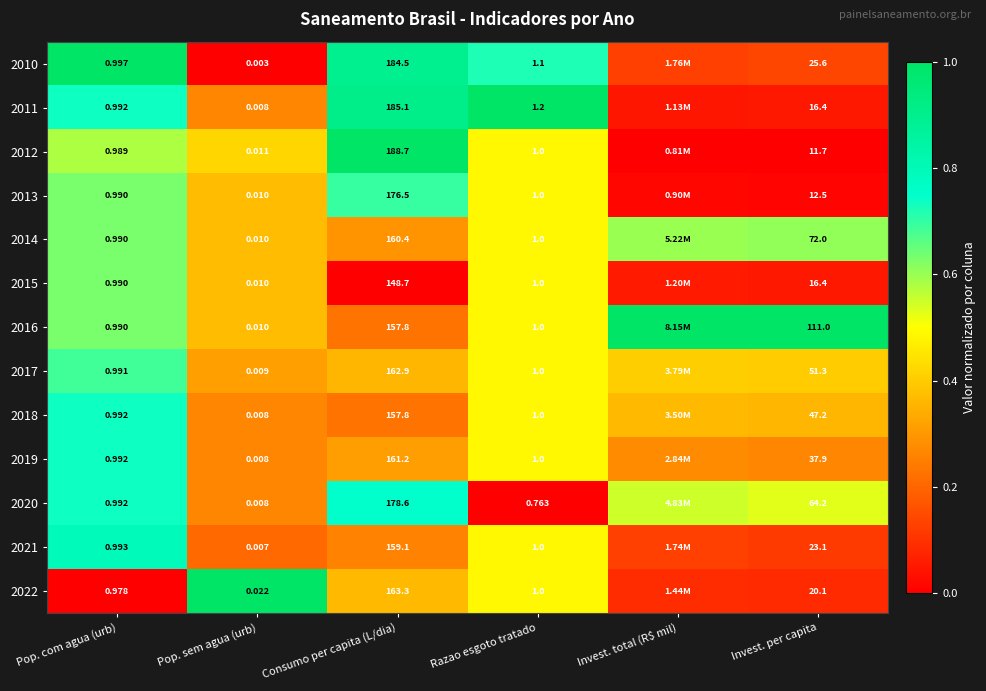

Between Consumo per capita (L/dia) and Razao esgoto tratado, which series saw the biggest shift?

2012